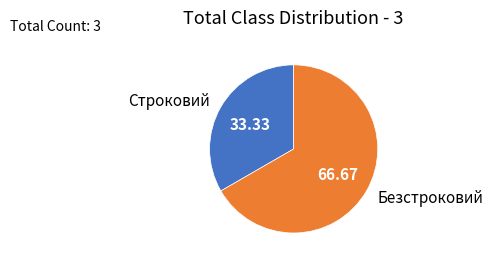

How many slices are in this pie chart?

2